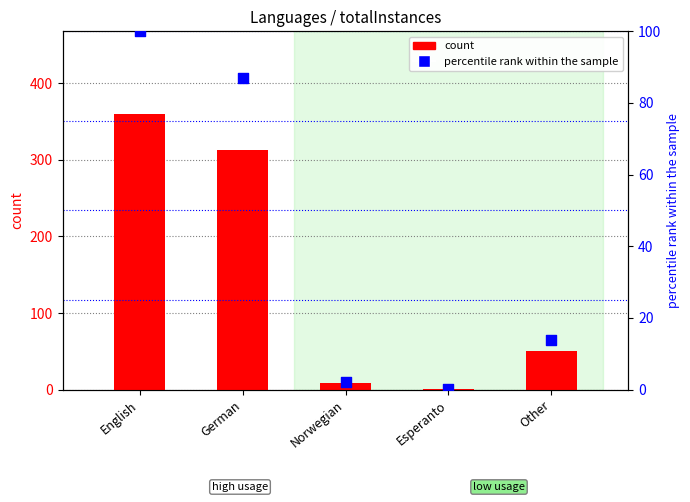

What are all the series names shown in the legend?

count, percentile rank within the sample